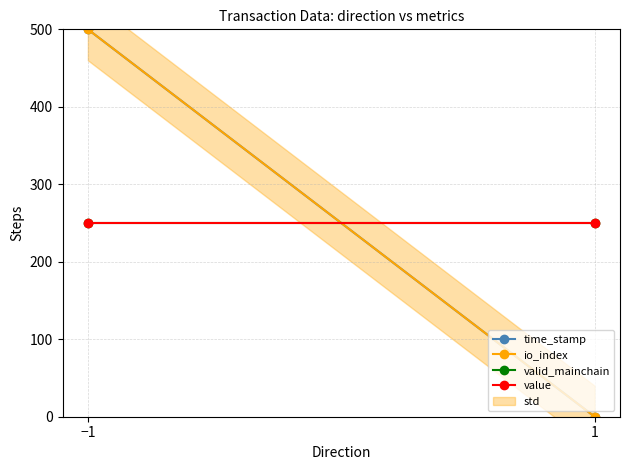

What is the label of the 2nd point from the left?

1